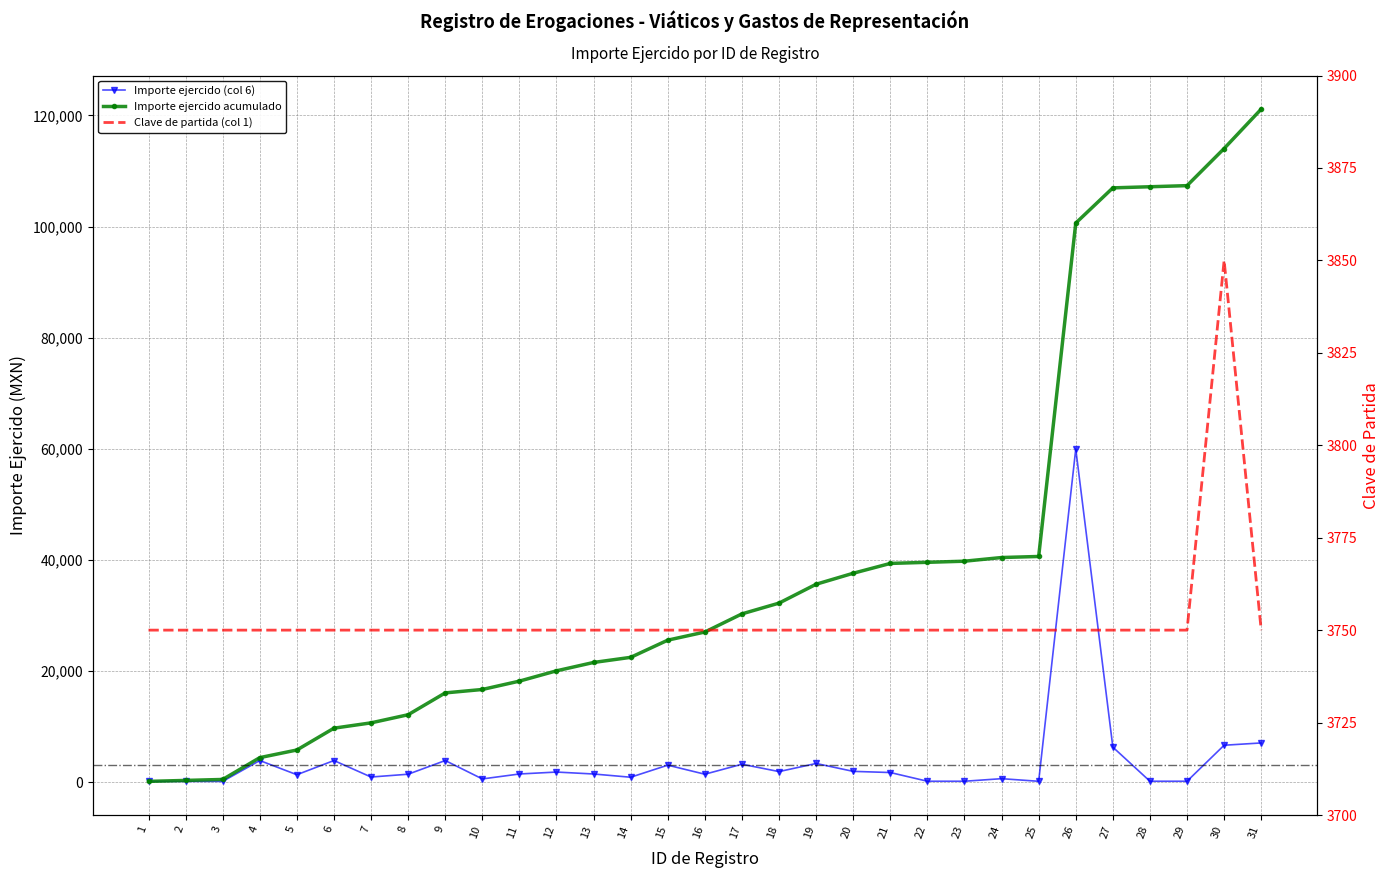

What is the value of the Importe ejercido (col 6) point at the 14th from the left?

921.0